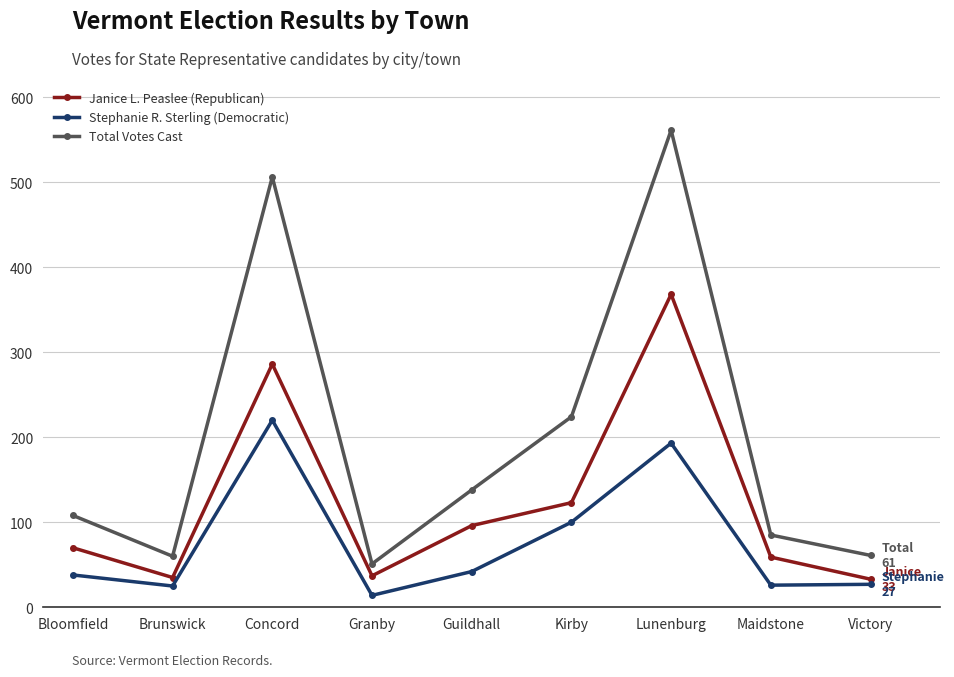

Between Guildhall and Victory, which series saw the biggest shift?

Total Votes Cast